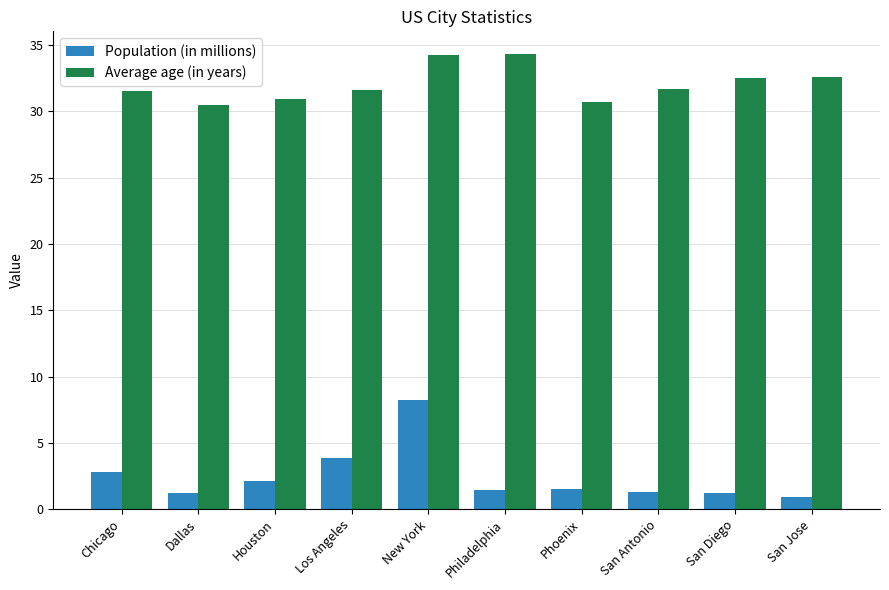

What is the difference between the second highest and minimum values in the Average age (in years) series?

3.7